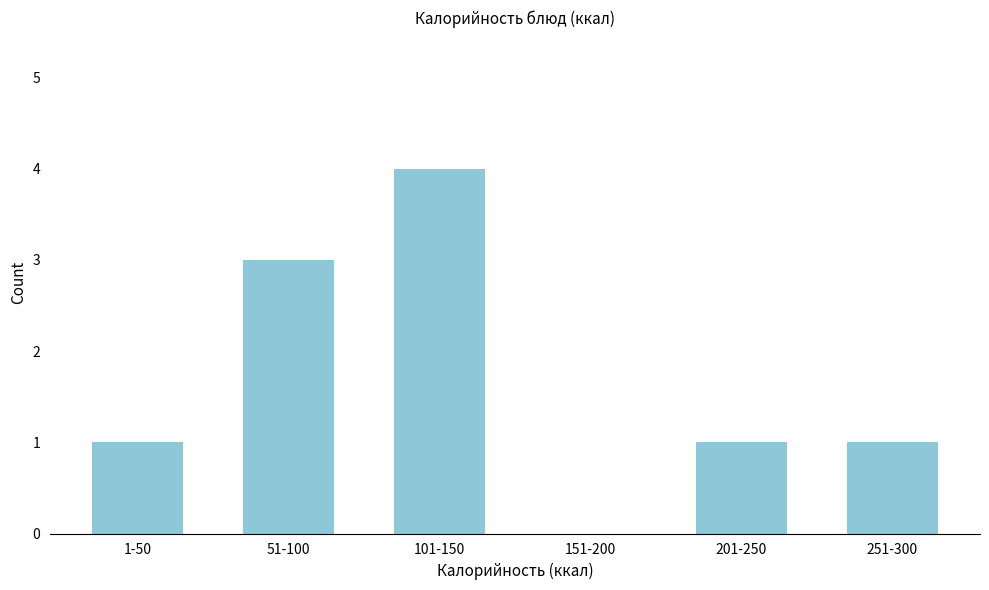

Reading right to left, extract all data points from this chart.

251-300=1	201-250=1	151-200=0	101-150=4	51-100=3	1-50=1